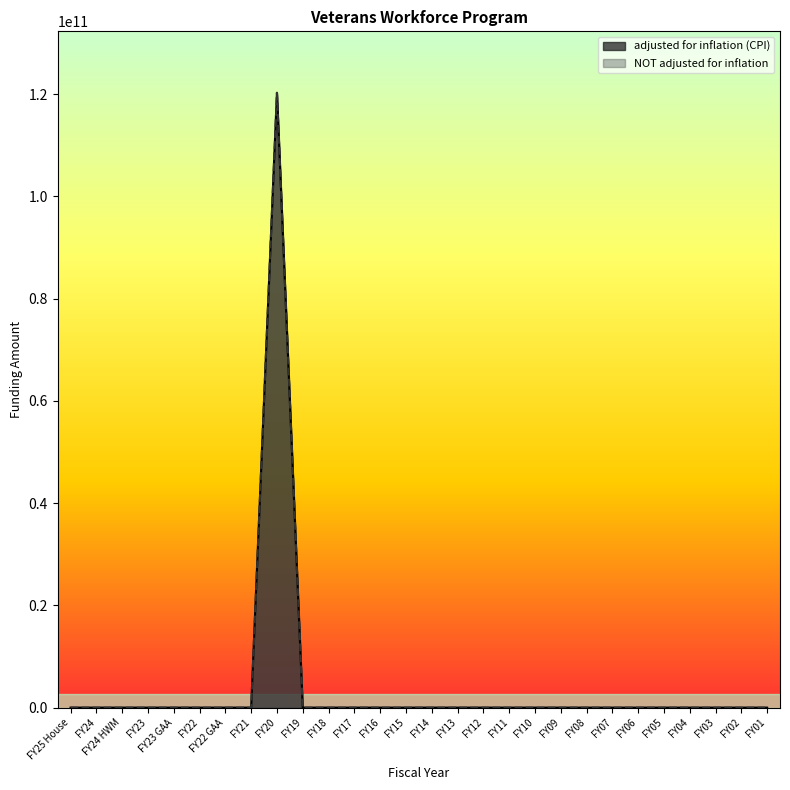

What is the sum of all NOT adjusted for inflation values?

120267100000